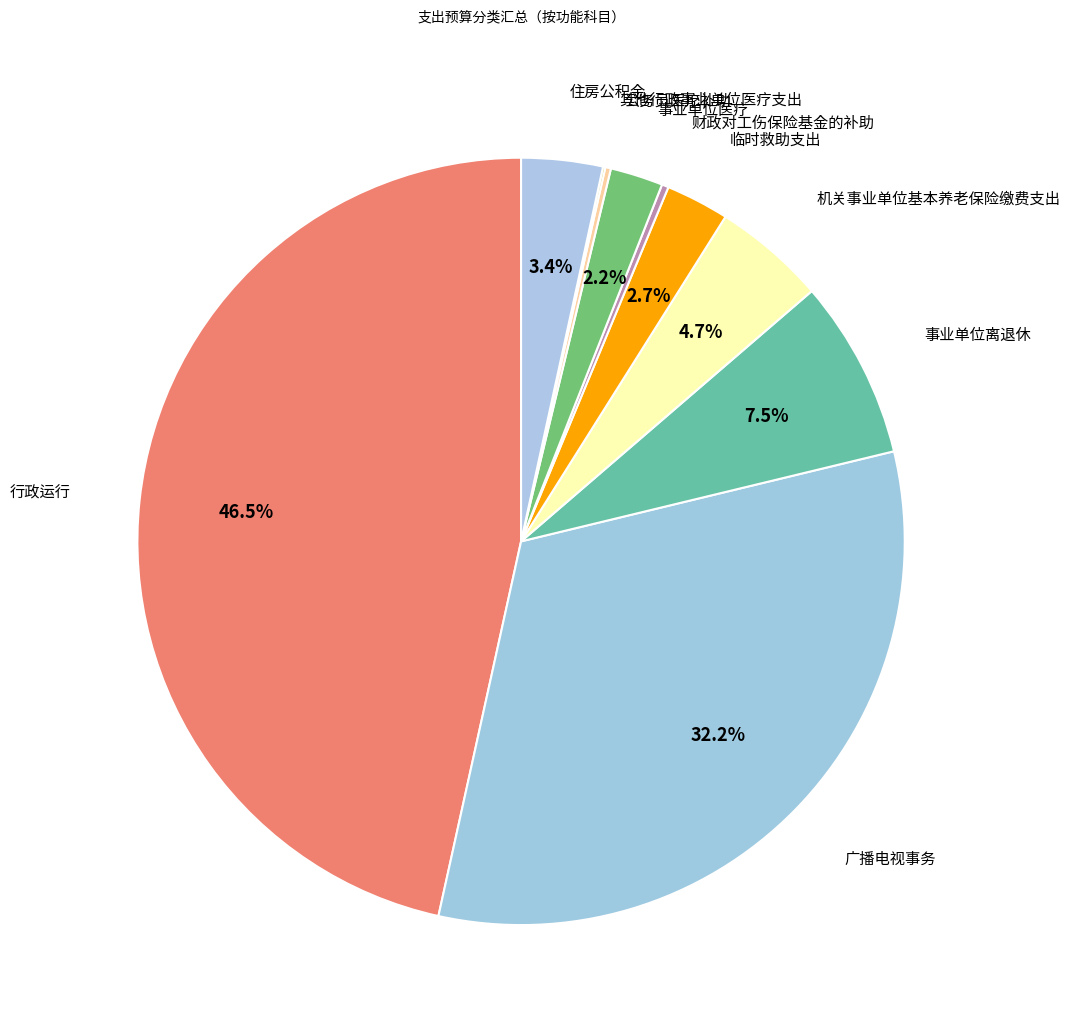

Is there a majority slice in this chart?

No